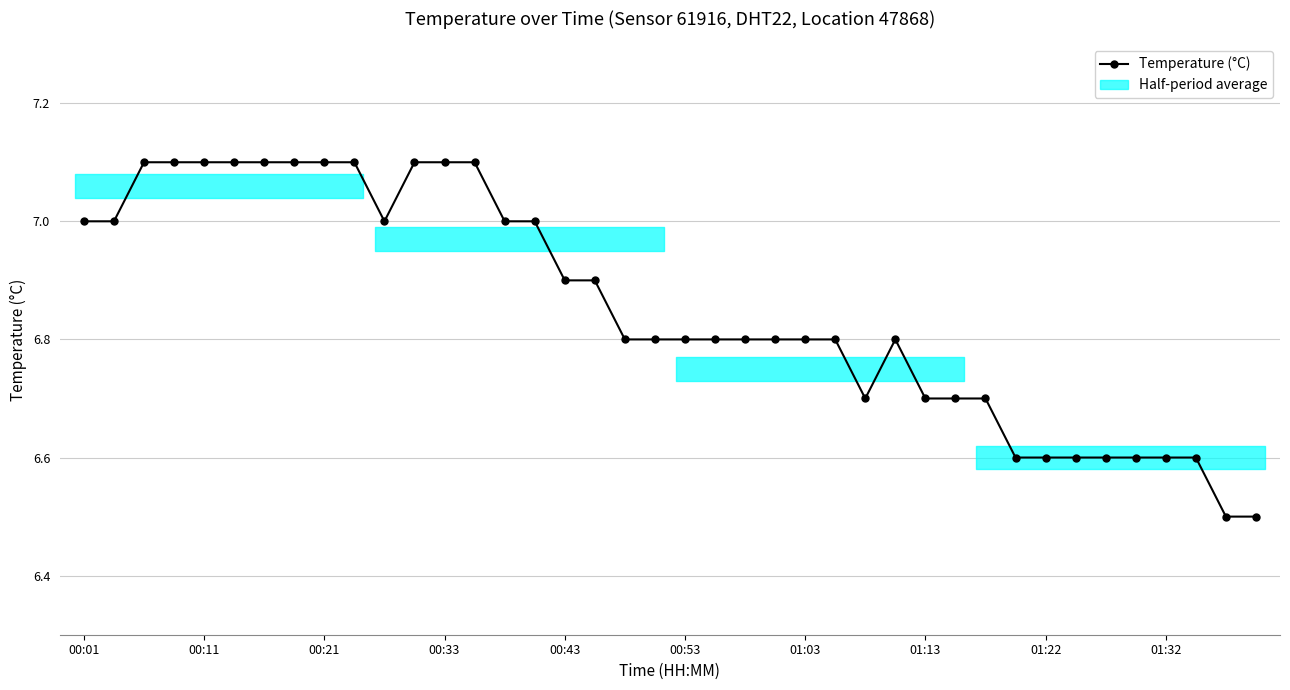

Rank the categories by value from lowest to highest.

38, 39, 31, 32, 33, 34, 35, 36, 37, 26, 28, 29, 30, 18, 19, 20, 21, 22, 23, 24, 25, 27, 16, 17, 00:01, 00:11, 10, 14, 15, 00:21, 00:33, 00:43, 00:53, 01:03, 01:13, 01:22, 01:32, 11, 12, 13